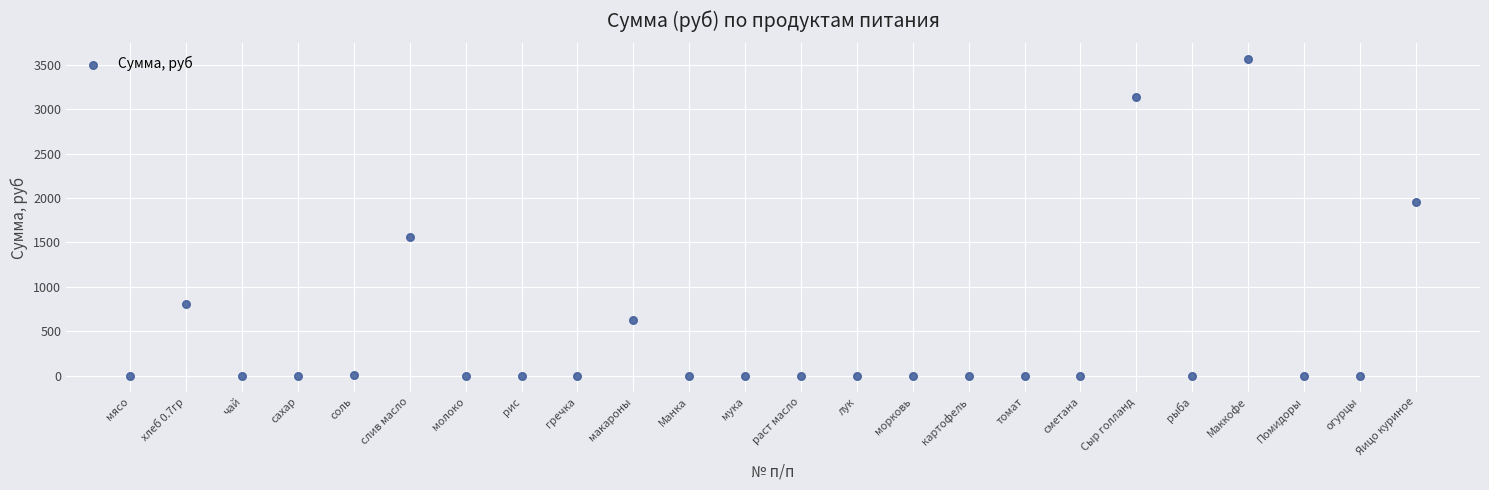

What Y value in the scatter plot is closest to 1780?

1958.0